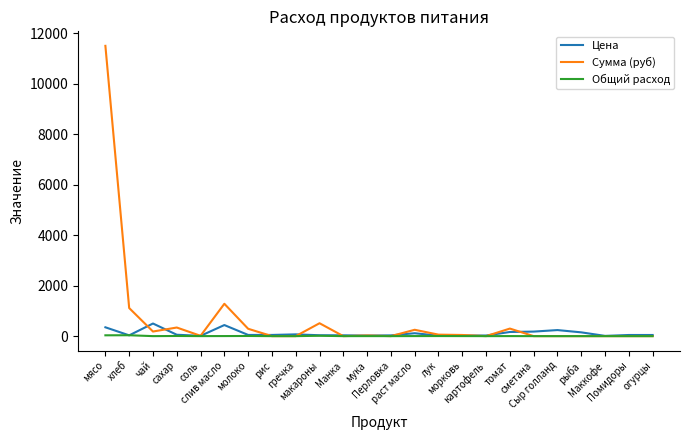

Is it true that Сумма (руб) equals 11497.5 at мясо?

True